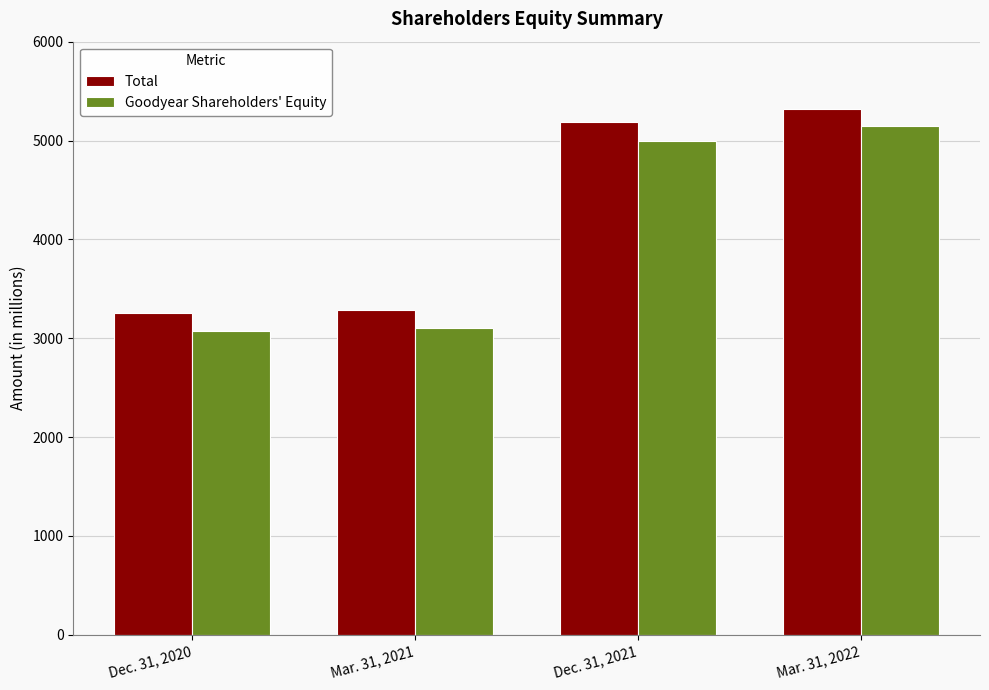

What is the total value across all series at Mar. 31, 2021?

6392